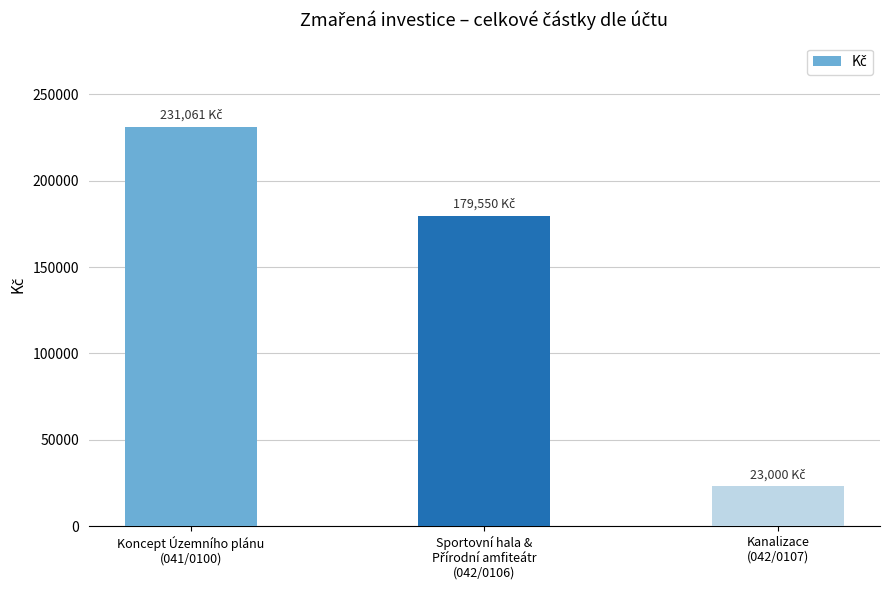

What is the maximum value shown in the chart?

231060.7